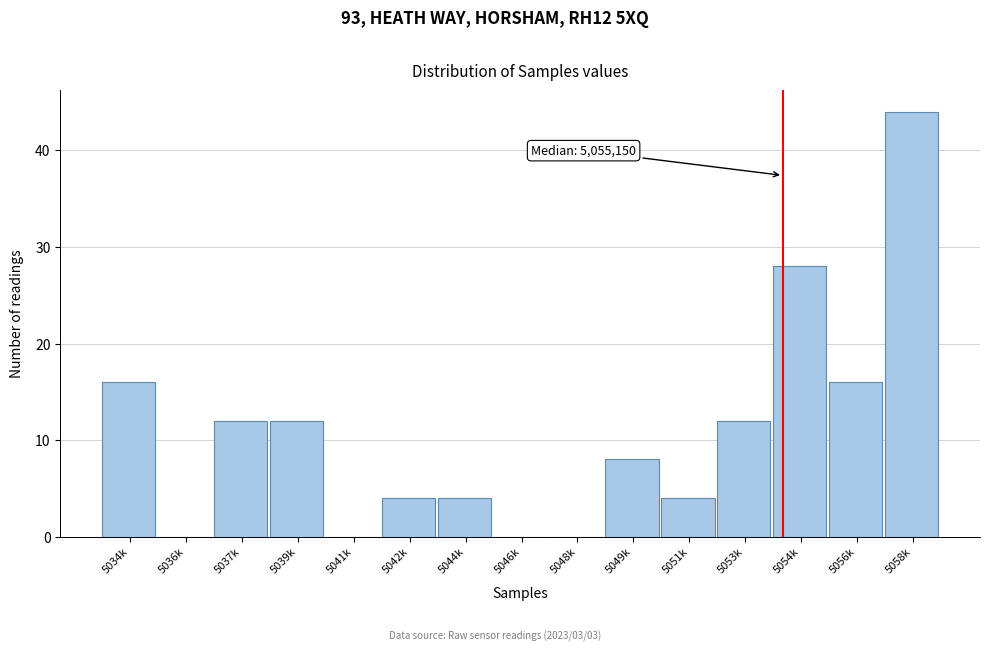

Reading left to right, what are all the values shown in this chart?

5034k=16	5036k=0	5037k=12	5039k=12	5041k=0	5042k=4	5044k=4	5046k=0	5048k=0	5049k=8	5051k=4	5053k=12	5054k=28	5056k=16	5058k=44